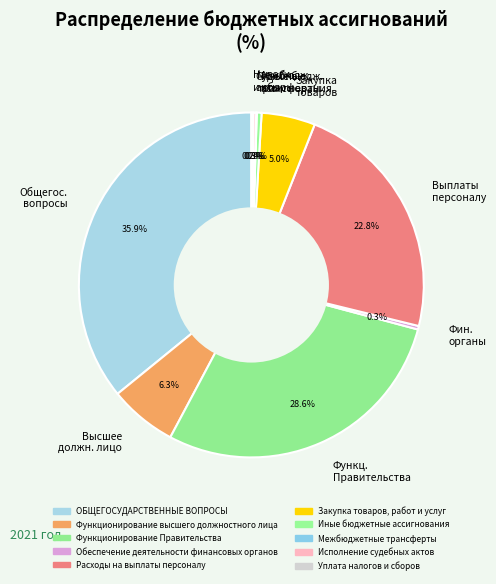

To the nearest percent, what is the difference between the largest and smallest slice percentages?

36%